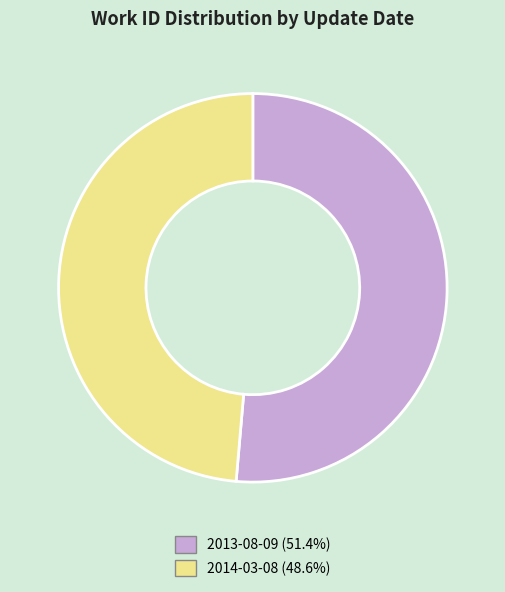

Does any single category account for the majority?

Yes